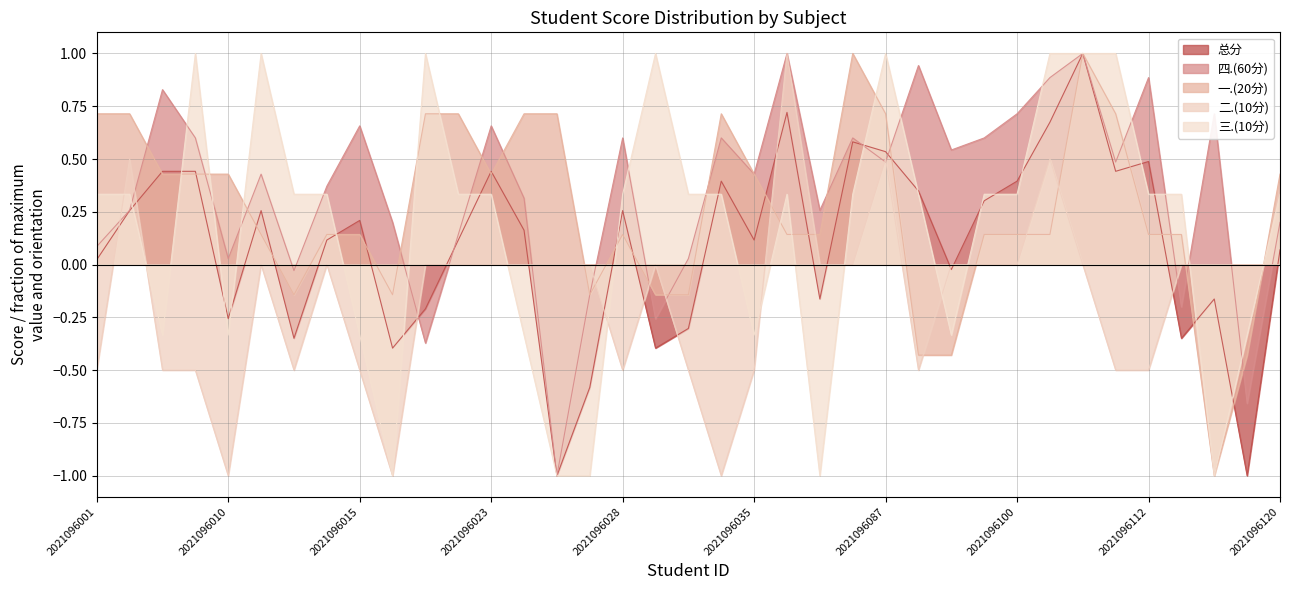

Which series has the largest total across all categories?

四.(60分)